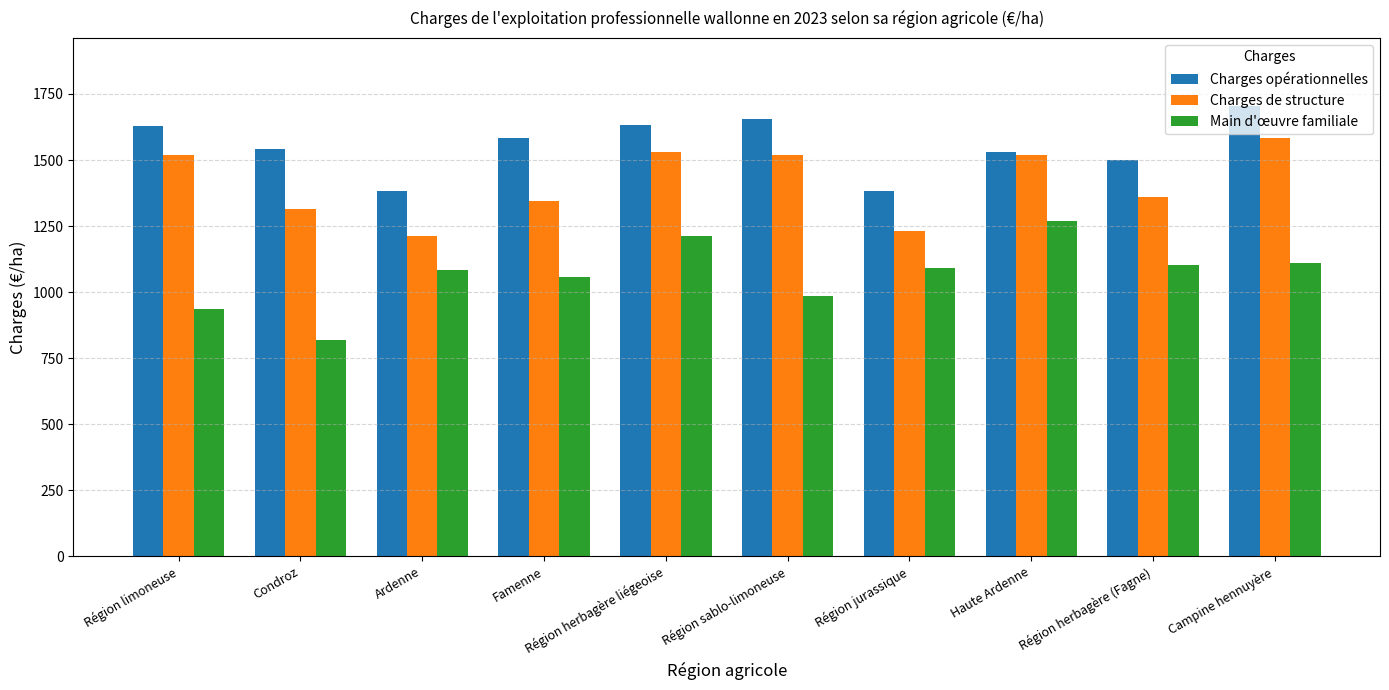

The Main d'œuvre familiale series shows 1838.9 at Campine hennuyère. True or false?

False